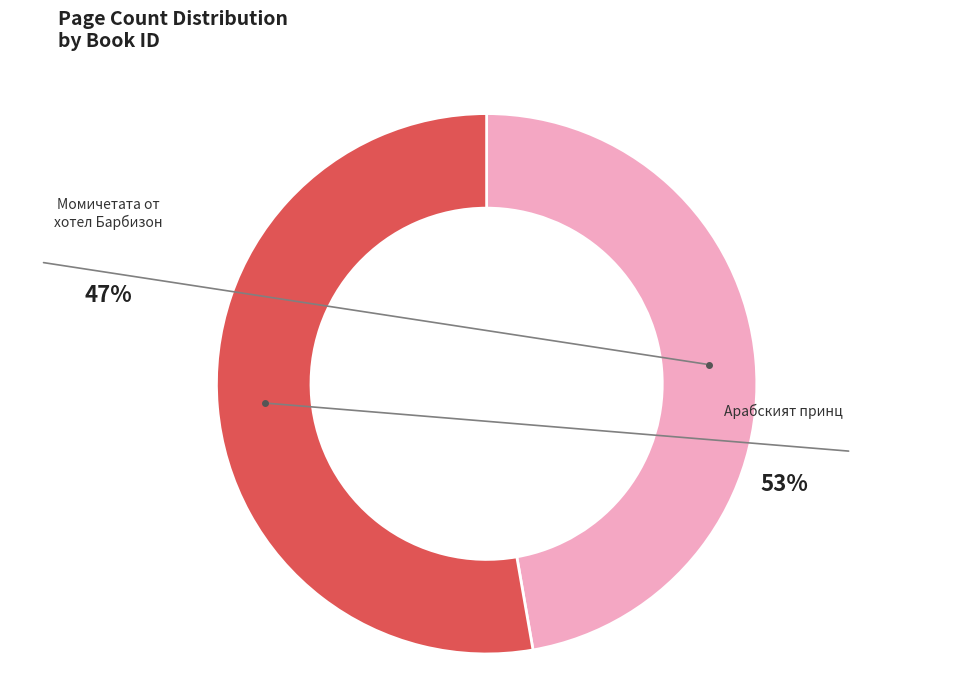

Is the sum of 15111 and 12183 greater than half?

Yes